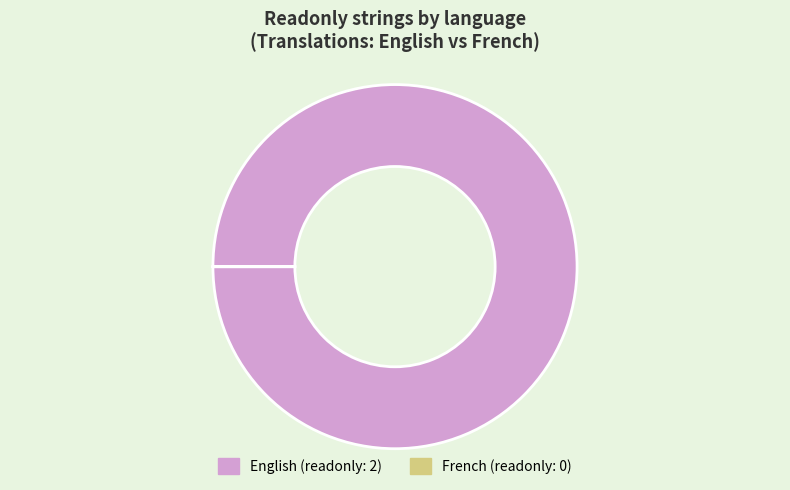

What is the largest slice in the pie chart?

English